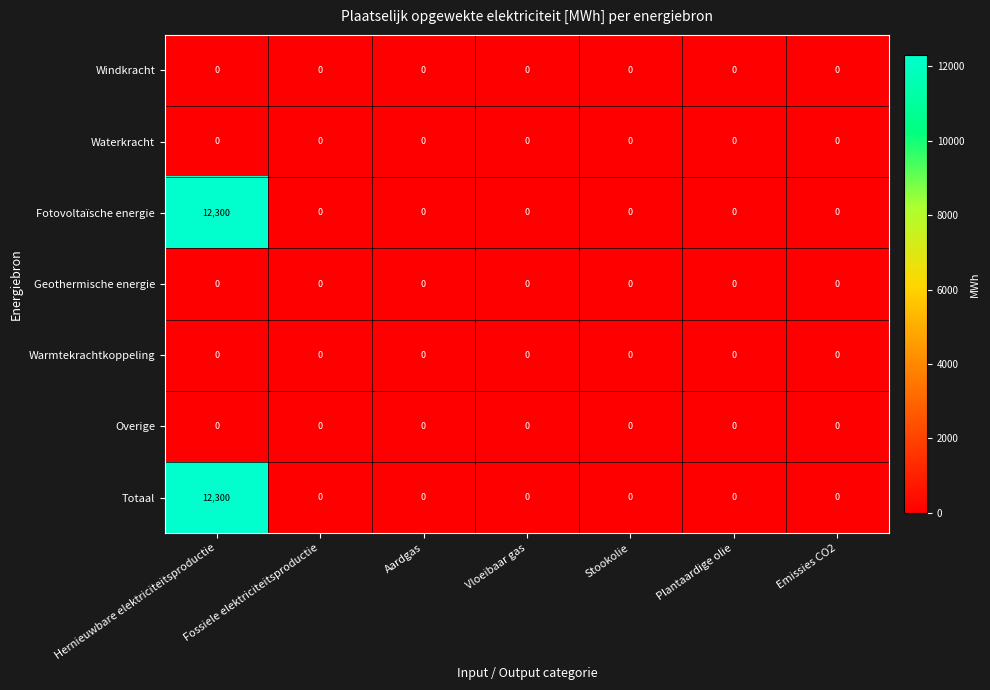

The value of Fotovoltaïsche energie at Aardgas is 0. True or false?

True